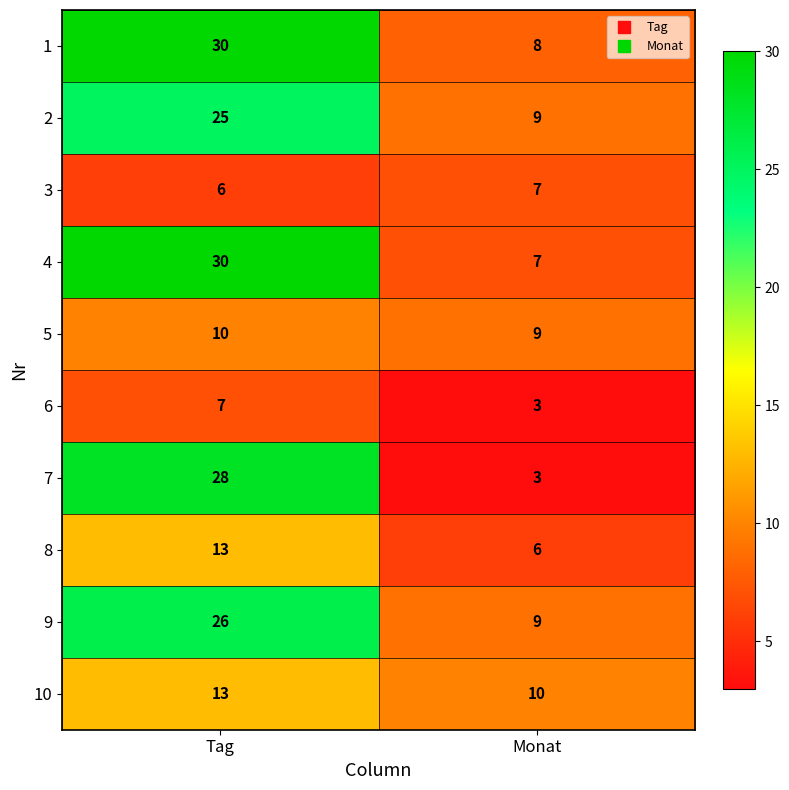

What is the sum of the 4 values at Monat and Tag?

37